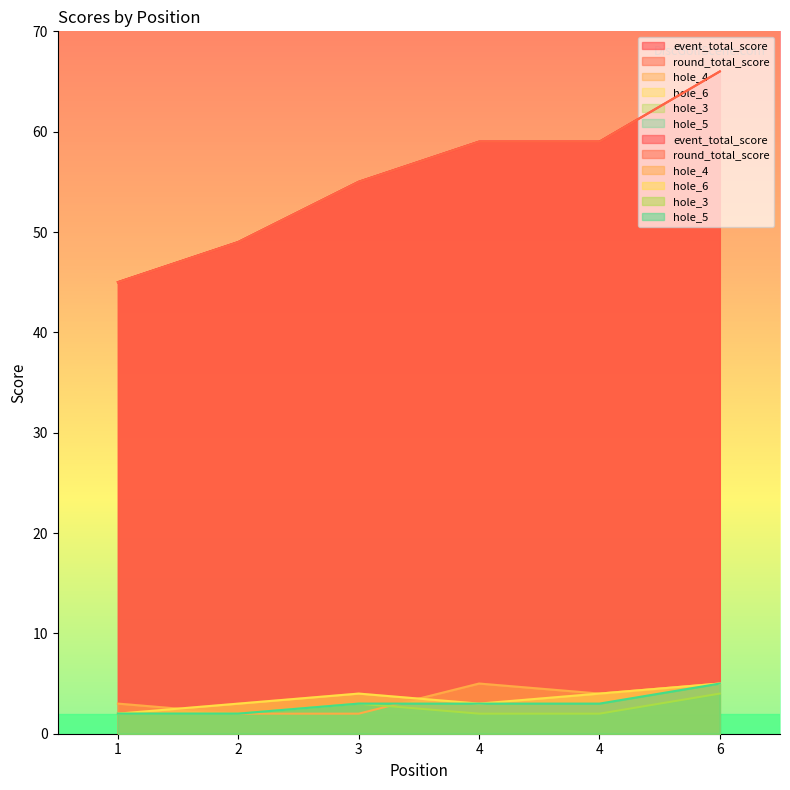

What are all the series names shown in the legend?

event_total_score, round_total_score, hole_4, hole_6, hole_3, hole_5